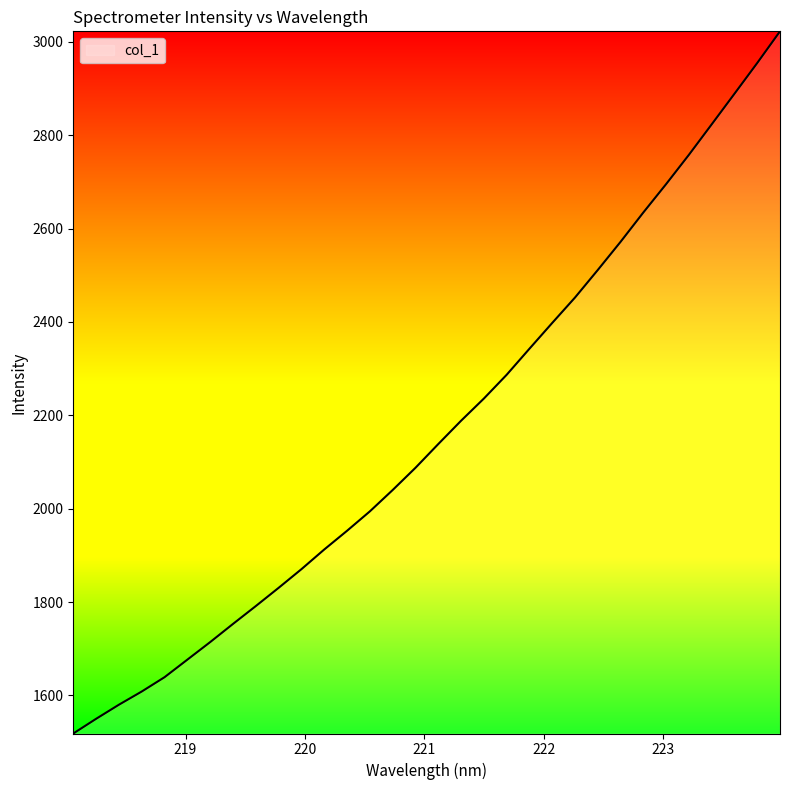

What is the difference between the maximum and minimum values?

1503.9